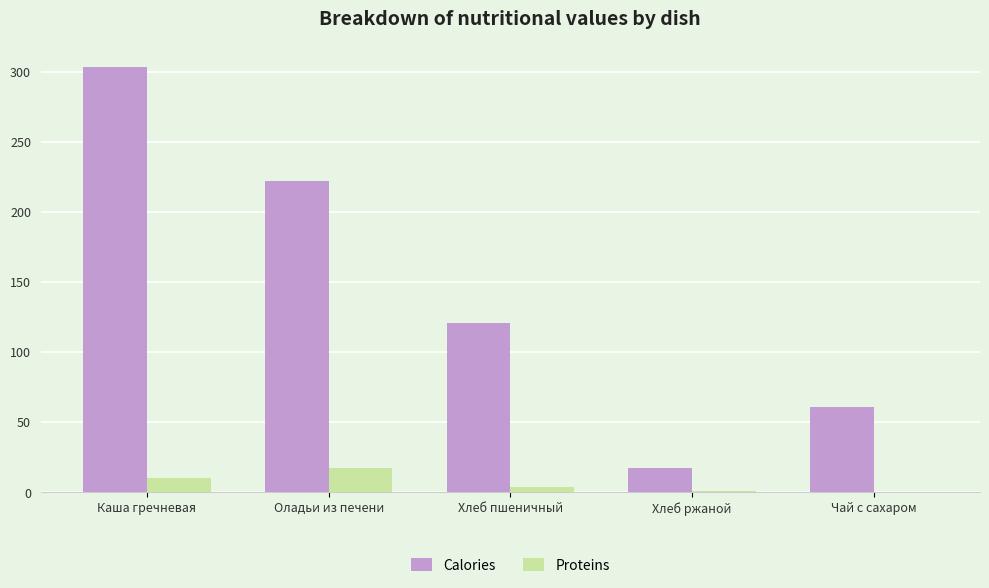

Between Хлеб ржаной and Чай с сахаром, which series saw the biggest shift?

Calories